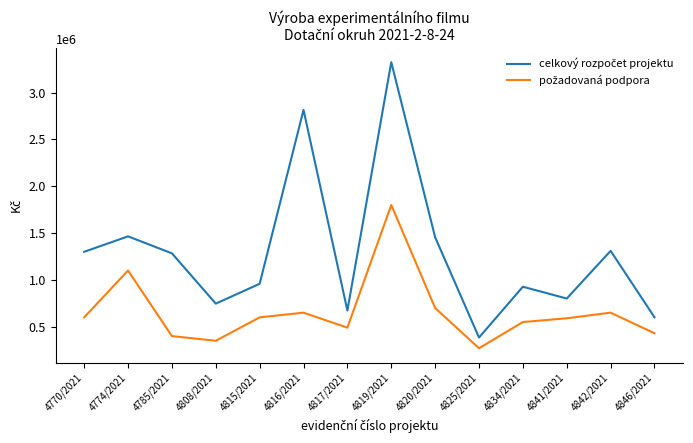

What is the greatest value displayed?

3324500